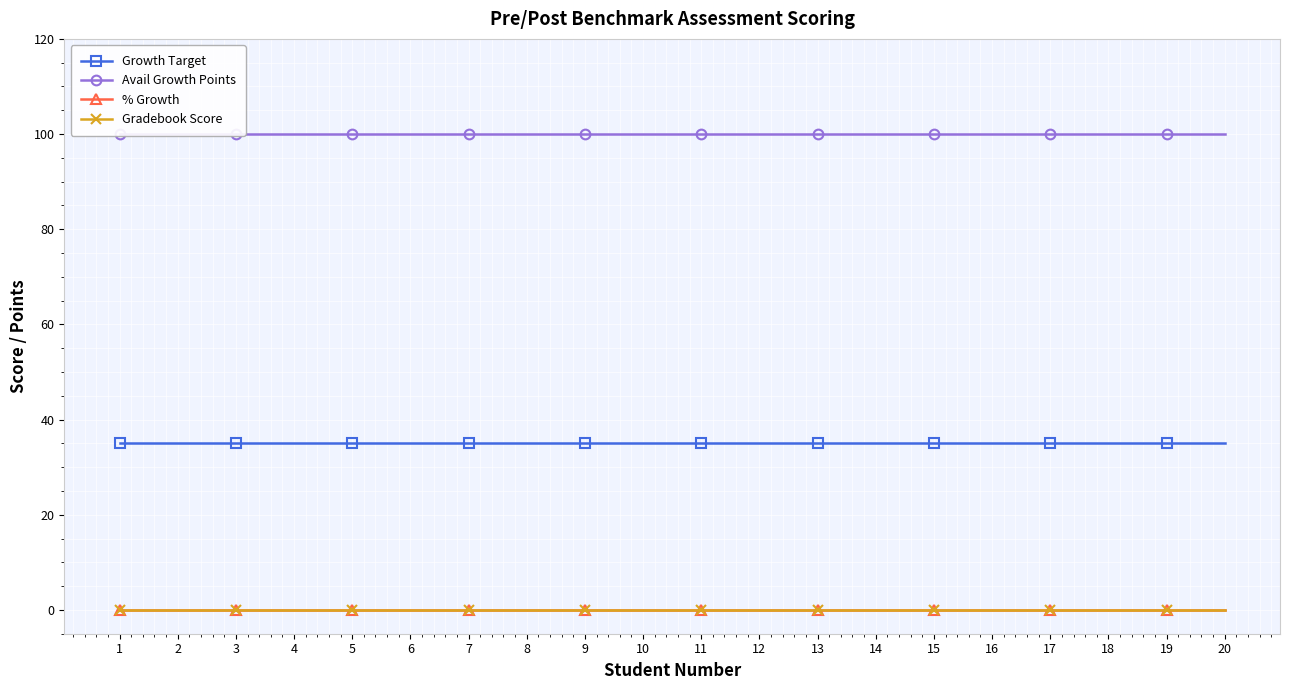

At 11, list the series in order from smallest to largest.

% Growth, Gradebook Score, Growth Target, Avail Growth Points